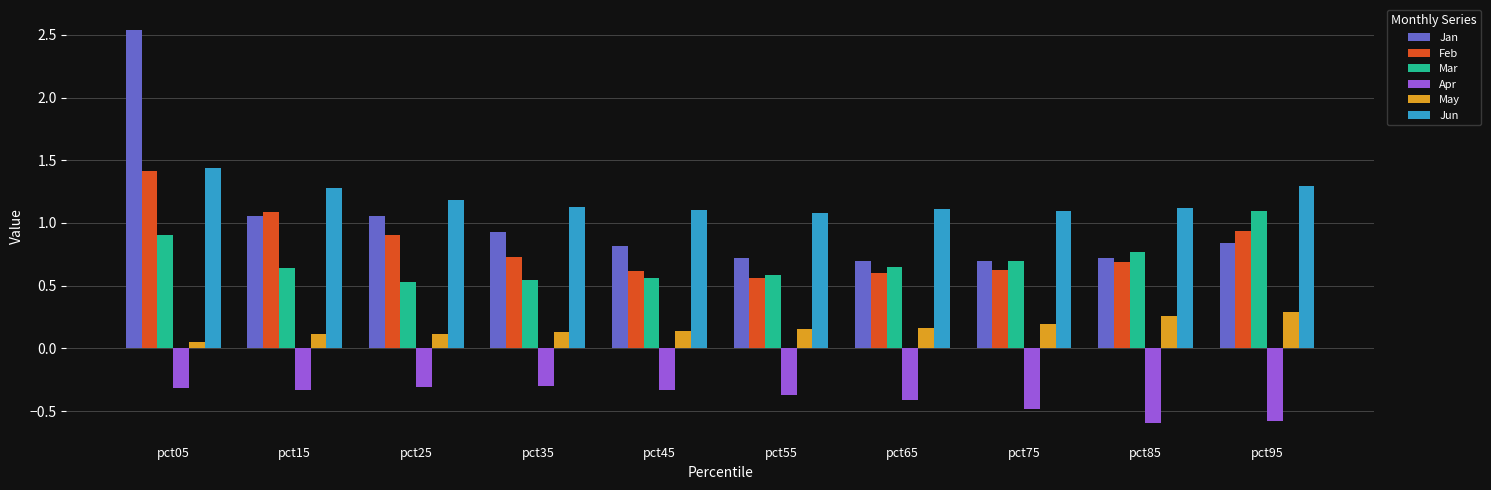

What is the spread (max minus min) of values at pct85?

1.7